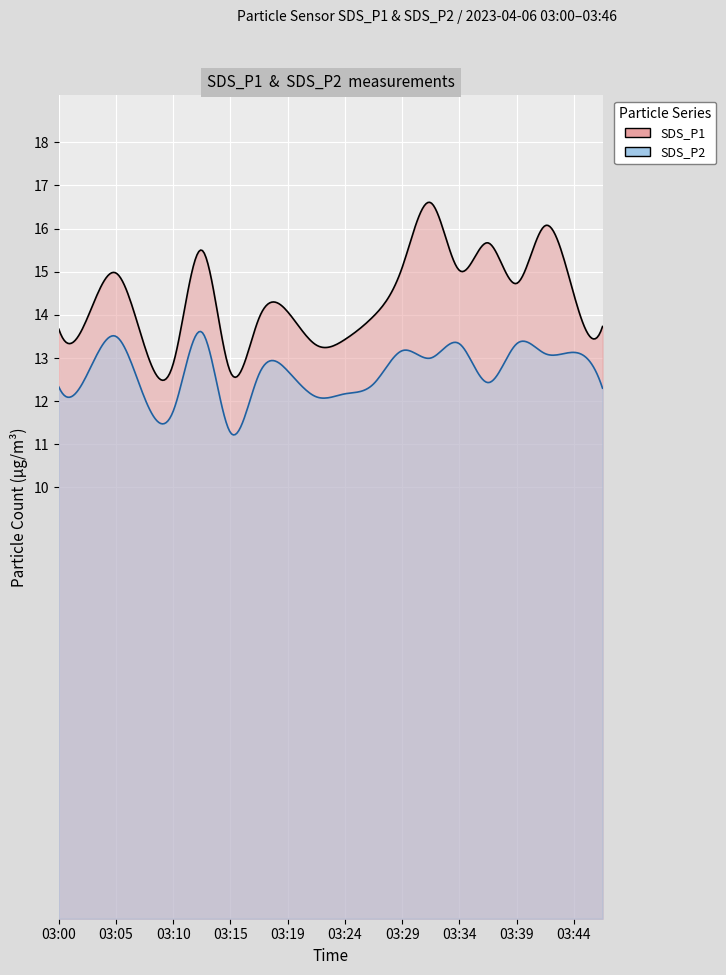

List the labels in order of SDS_P1 value, largest first.

03:32, 03:41, 03:37, 03:12, 03:29, 03:34, 03:05, 03:39, 03:44, 03:19, 03:27, 03:02, 03:17, 03:46, 03:00, 03:24, 03:22, 03:07, 03:10, 03:15